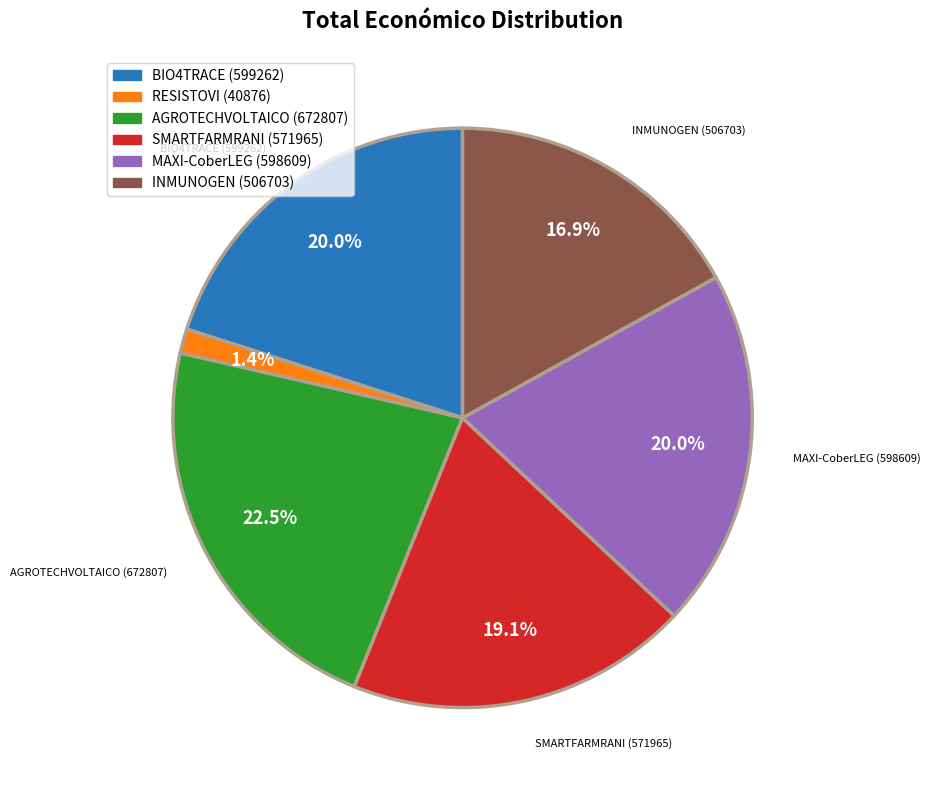

What is the largest slice in the pie chart?

AGROTECHVOLTAICO (672807)